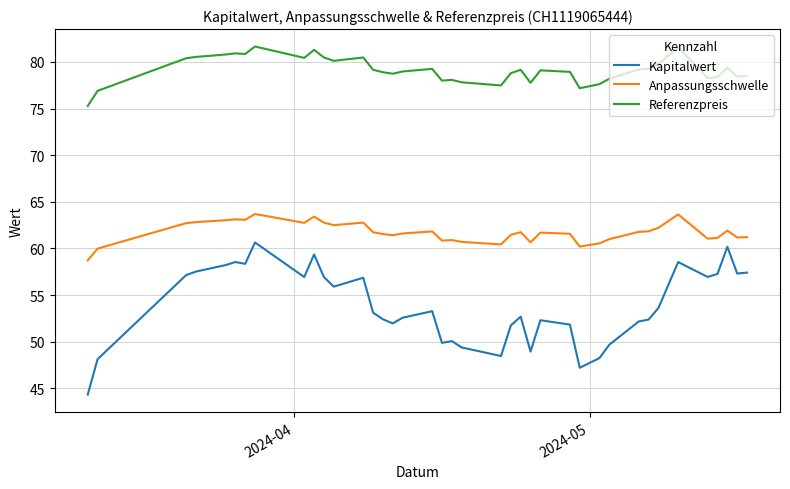

Which series has the largest range (max minus min)?

Kapitalwert